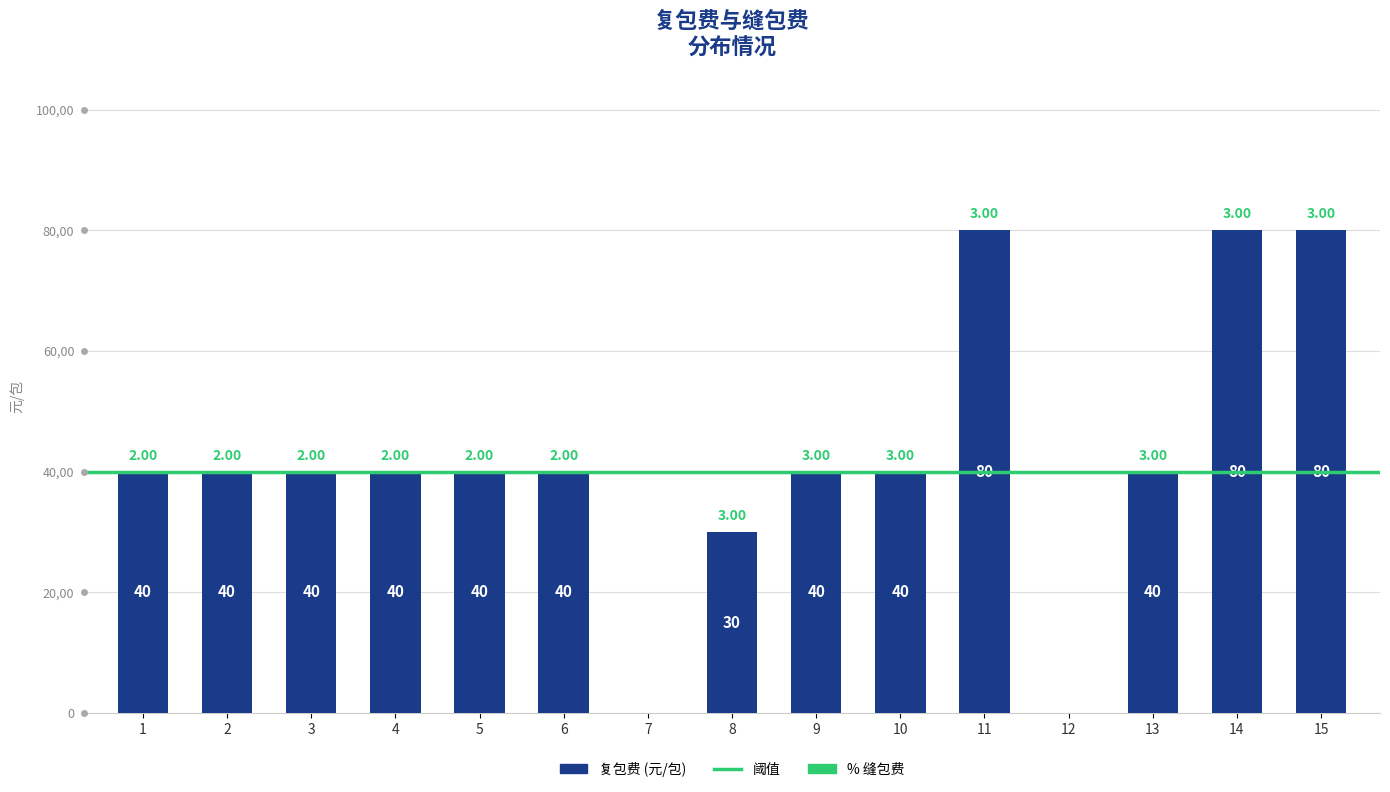

Reading right to left, extract all data points from this chart.

80	80	40	0	80	40	40	30	0	40	40	40	40	40	40